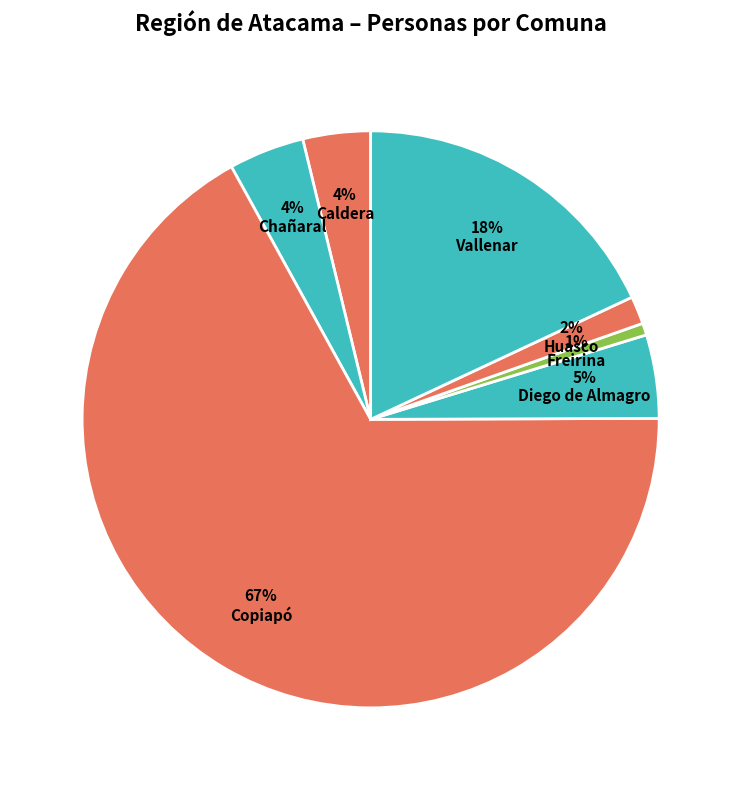

Count the number of slices in the pie.

7